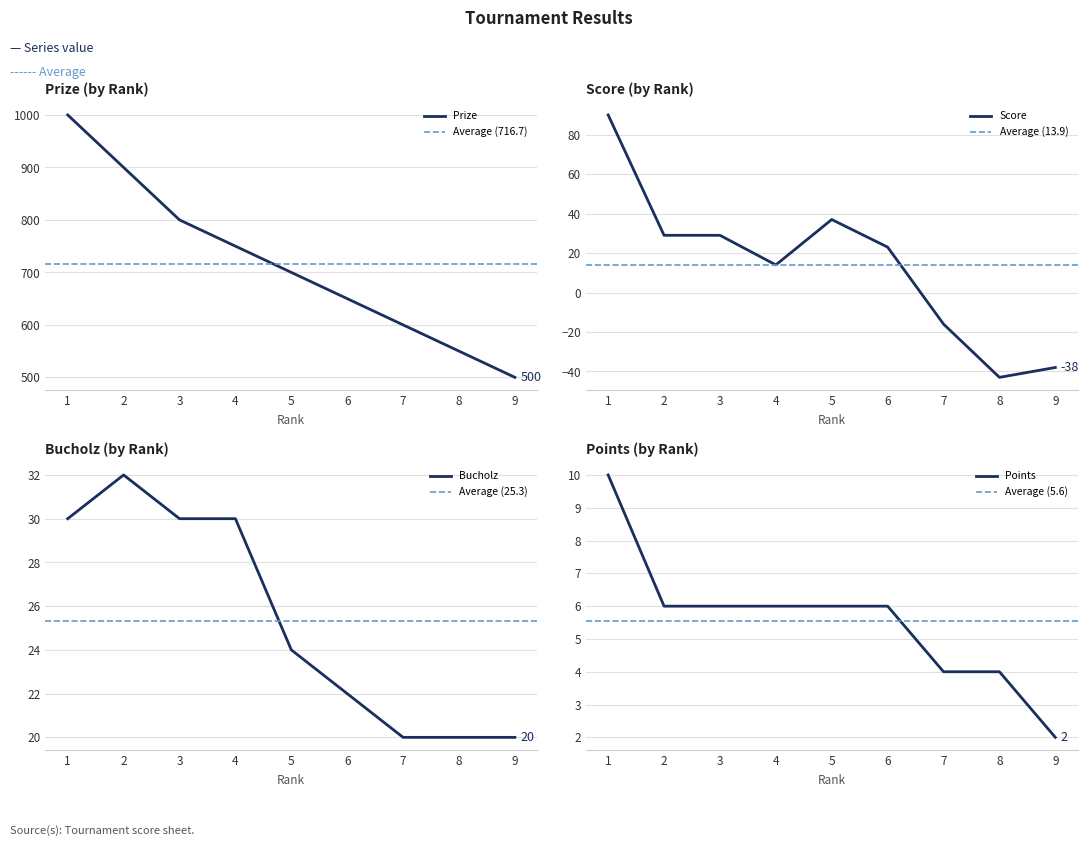

Reading right to left, list all the values displayed in this chart.

Prize: 500	550	600	650	700	750	800	900	1000
Score: -38	-43	-16	23	37	14	29	29	90
Bucholz: 20	20	20	22	24	30	30	32	30
Points: 2	4	4	6	6	6	6	6	10